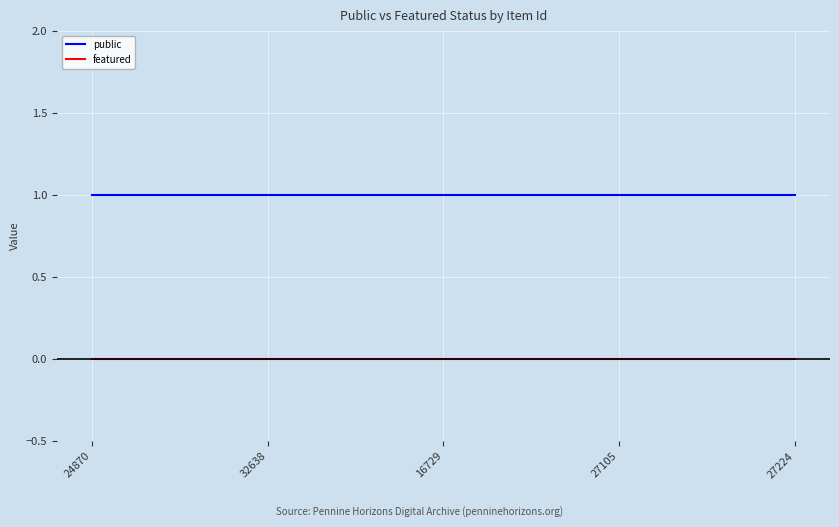

Does the chart have visible grid lines?

Yes